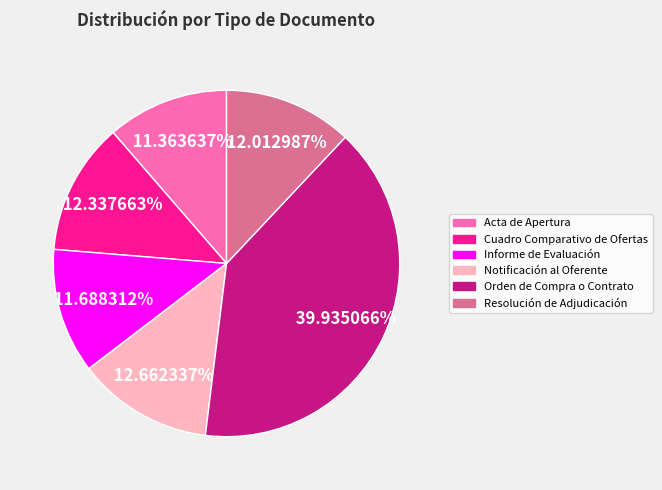

Which category has the biggest portion of the pie?

Orden de Compra o Contrato